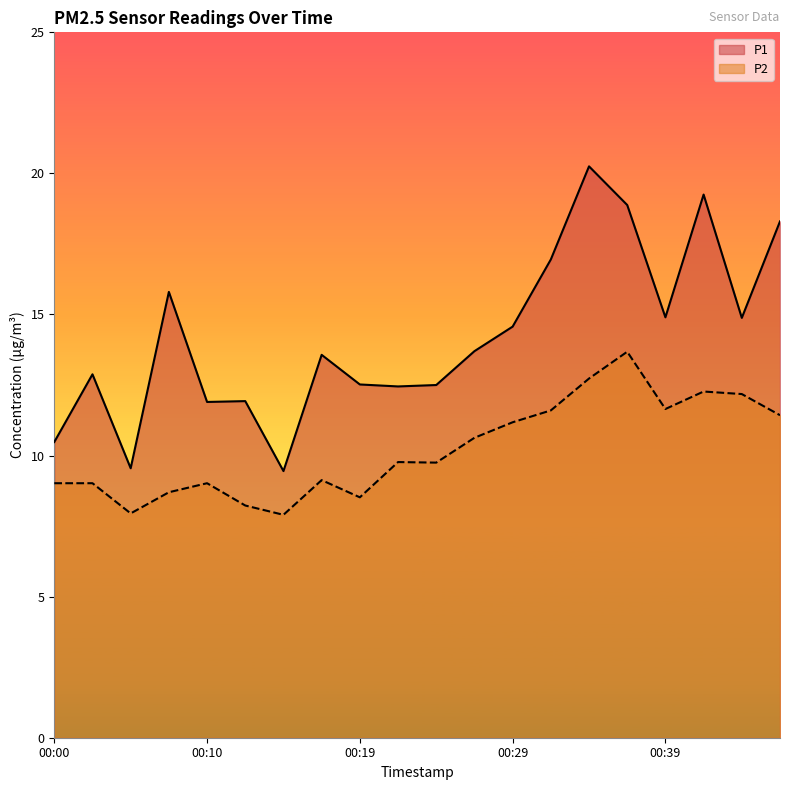

Is the value of P1 at 00:24 greater than the value of P2 at 00:17?

Yes